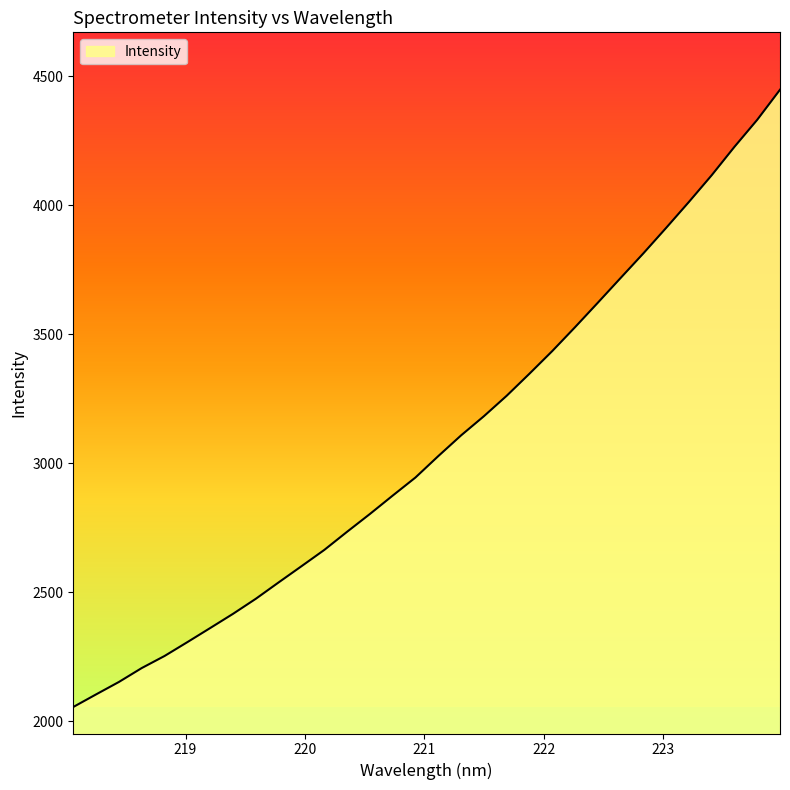

What is the difference between the maximum and minimum values?

2392.2